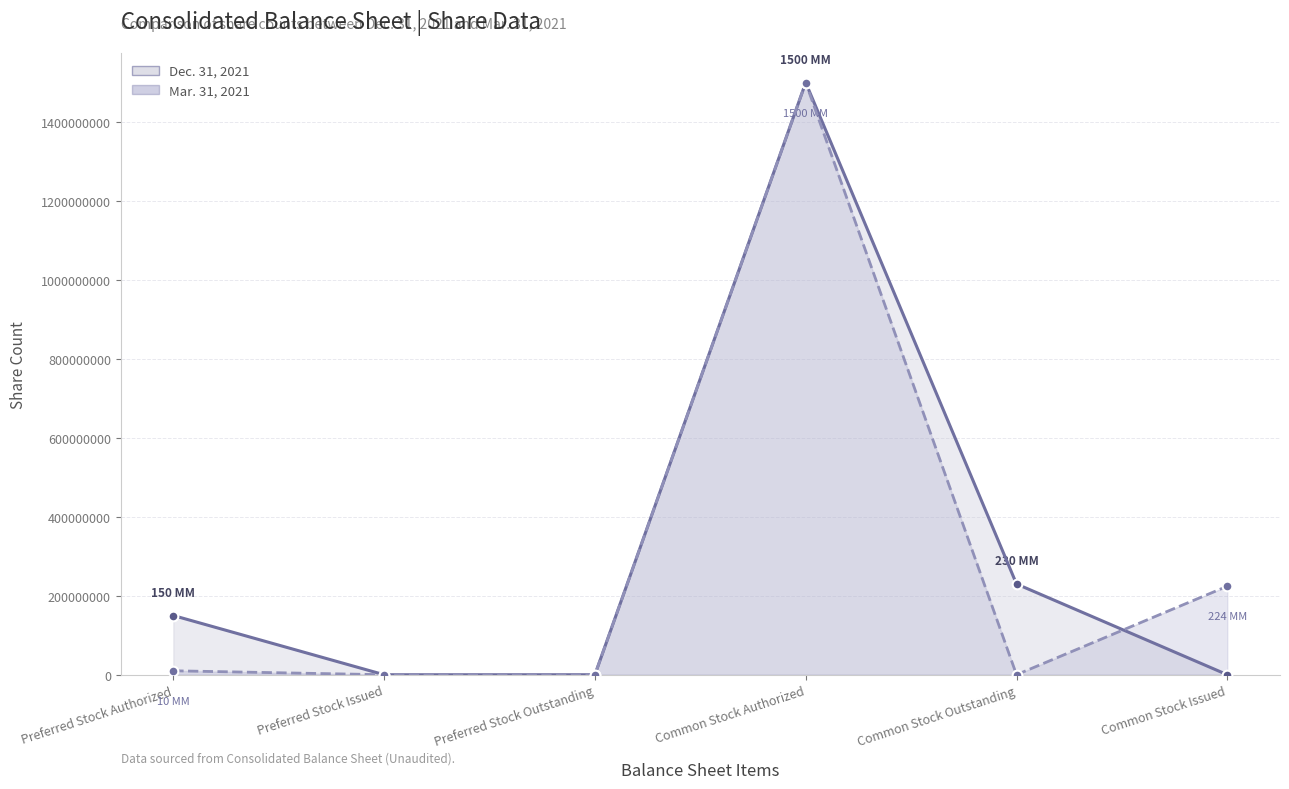

Which series has the widest spread of values?

Dec. 31, 2021